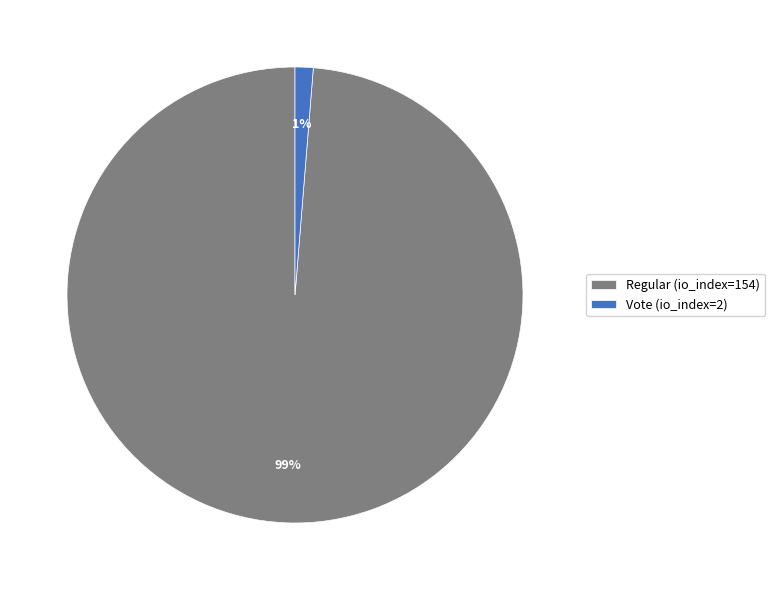

True or false: Regular (io_index=154) accounts for 89% of the total.

False